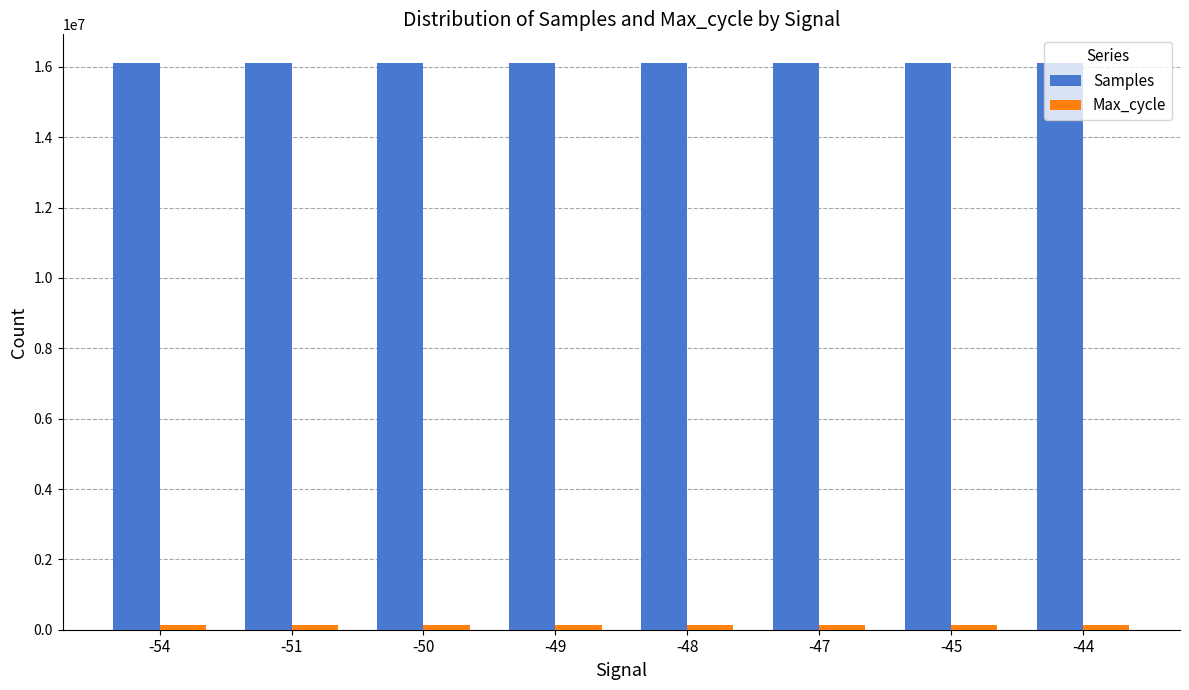

Does the chart contain any negative values?

No